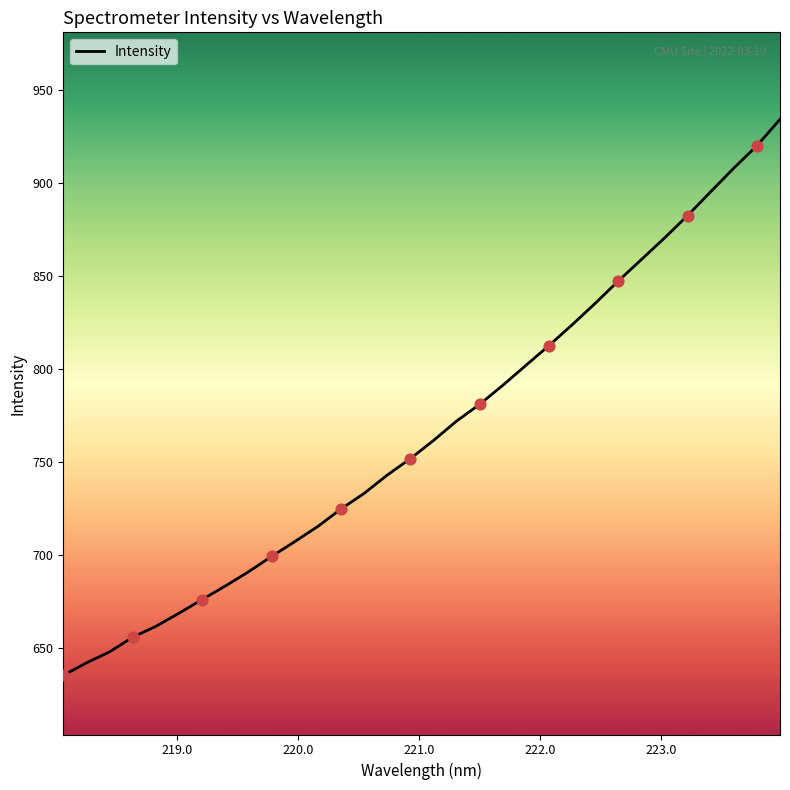

What is the smallest value displayed?

635.5